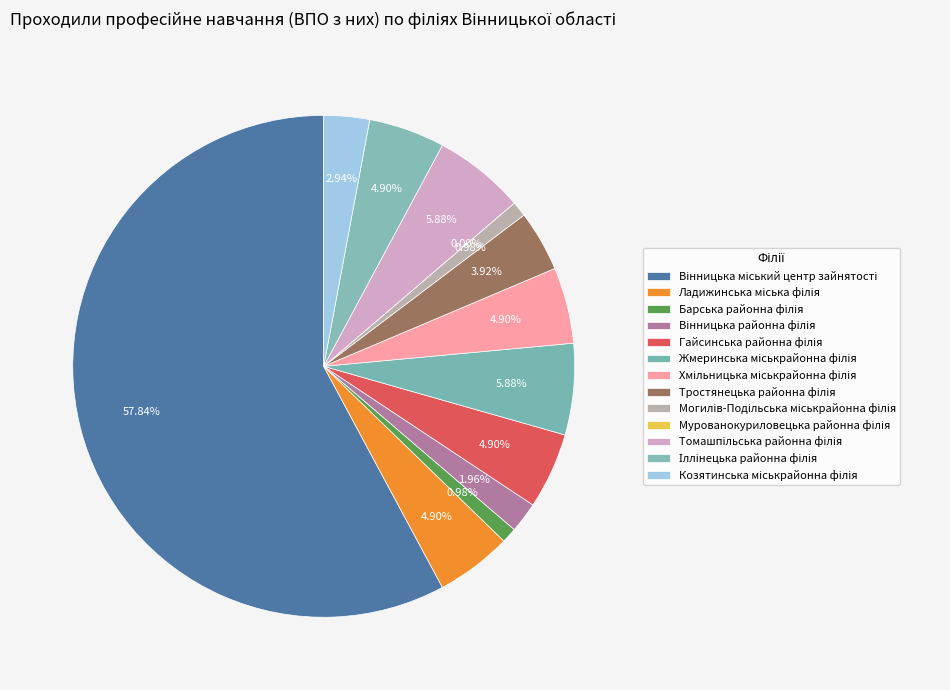

What is the change in value from Жмеринська міськрайонна філія to Могилів-Подільська міськрайонна філія?

-5